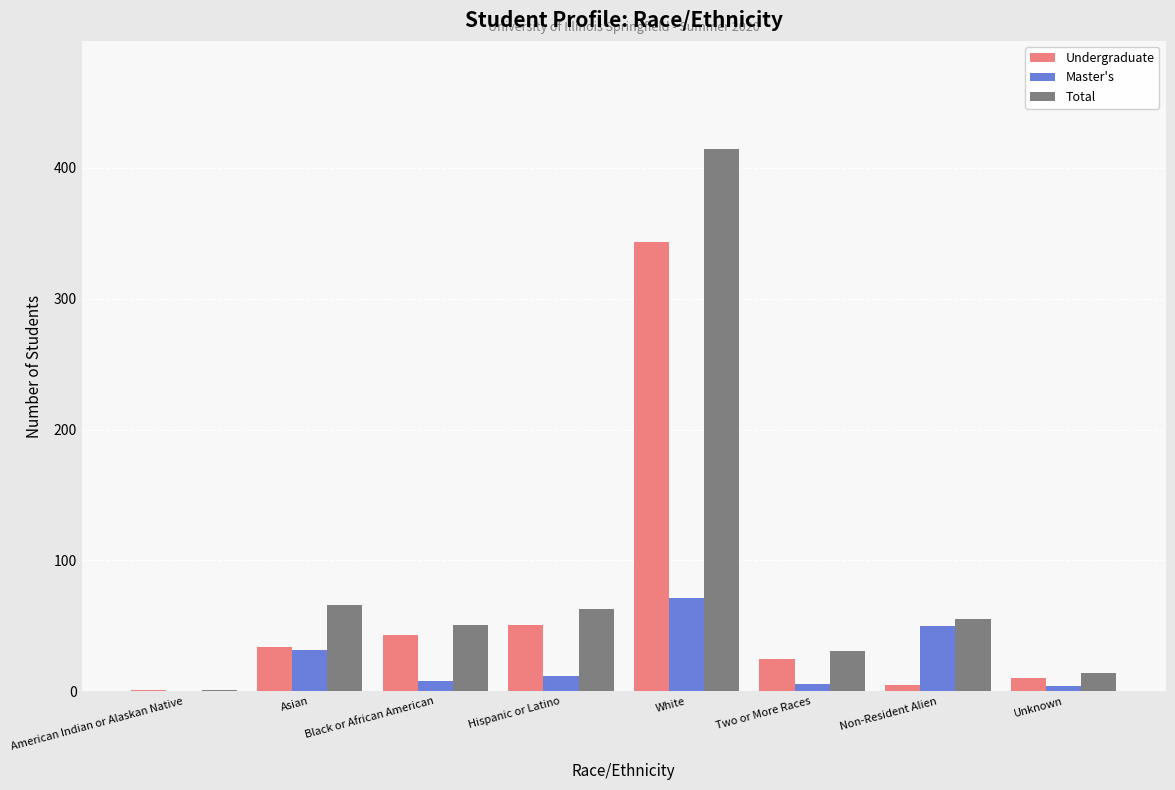

Which category has the highest value in the Master's series?

White